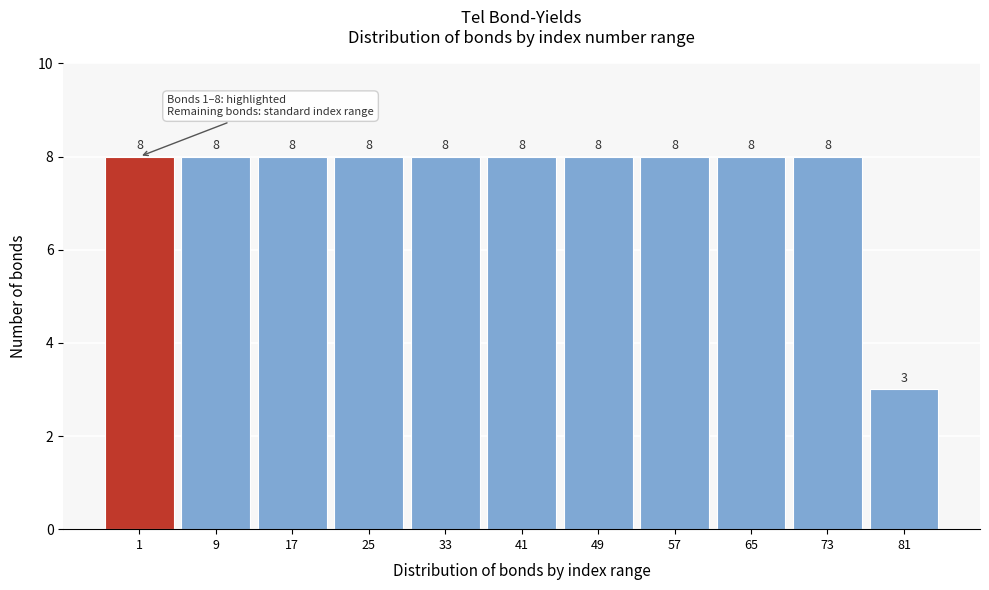

Reading right to left, list all the values displayed in this chart.

3	8	8	8	8	8	8	8	8	8	8